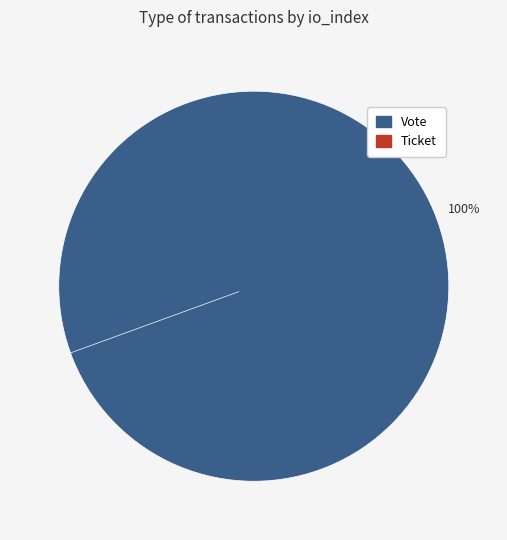

Do Vote and Ticket together represent more than half of the pie?

Yes